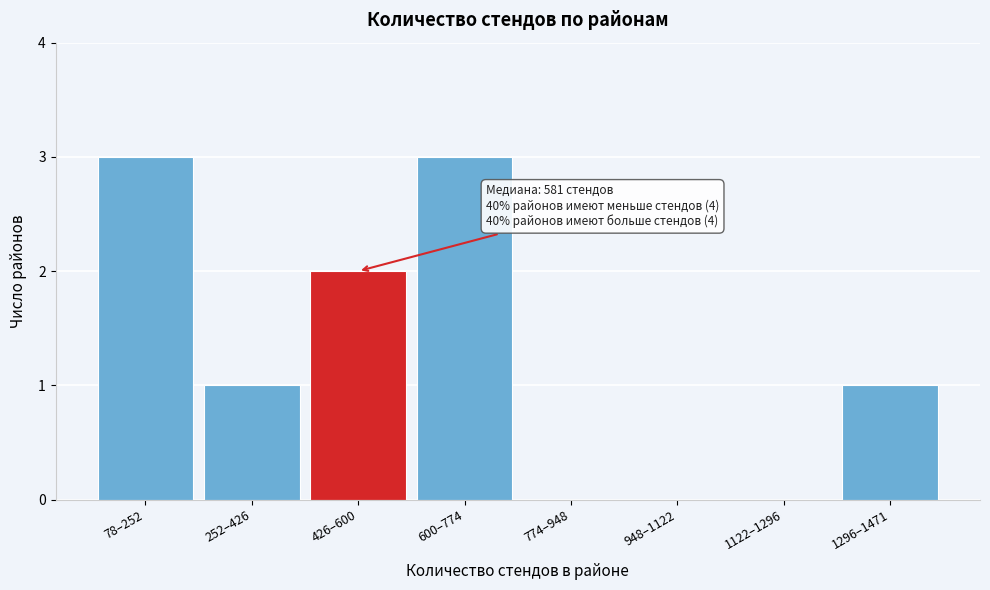

Reading left to right, what are all the values shown in this chart?

78–252=3	252–426=1	426–600=2	600–774=3	774–948=0	948–1122=0	1122–1296=0	1296–1471=1